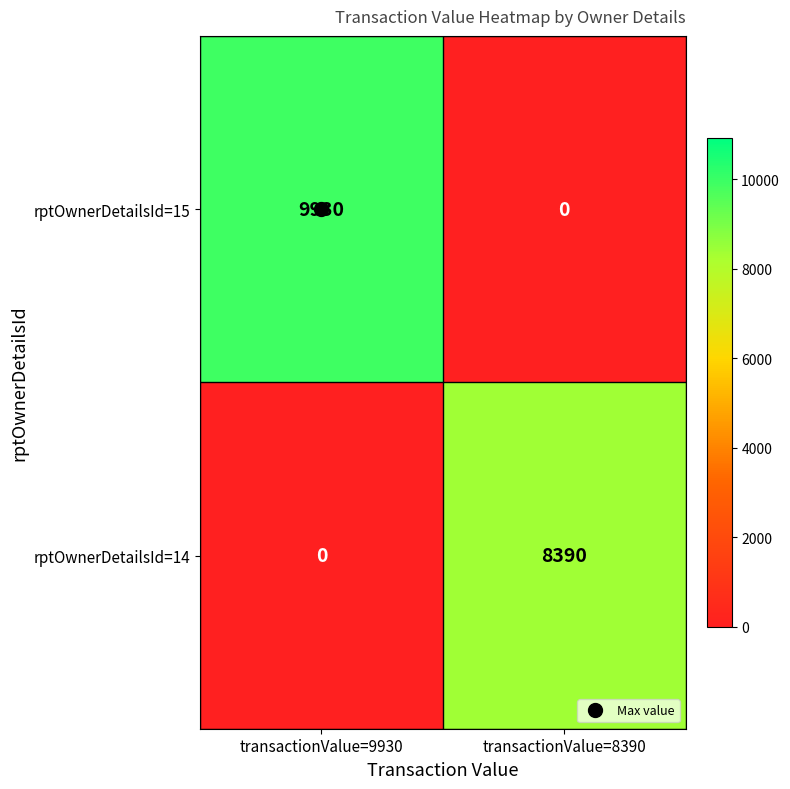

At which label does rptOwnerDetailsId=15 reach its minimum?

transactionValue=8390